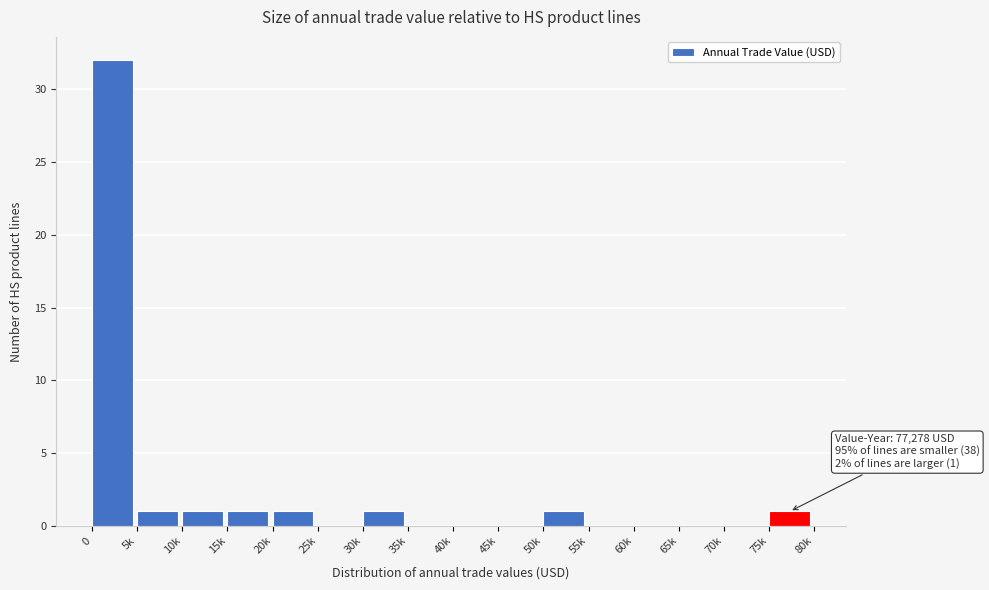

Reading left to right, what are all the values shown in this chart?

0=32	5k=1	10k=1	15k=1	20k=1	25k=0	30k=1	35k=0	40k=0	45k=0	50k=1	55k=0	60k=0	65k=0	70k=0	75k=1